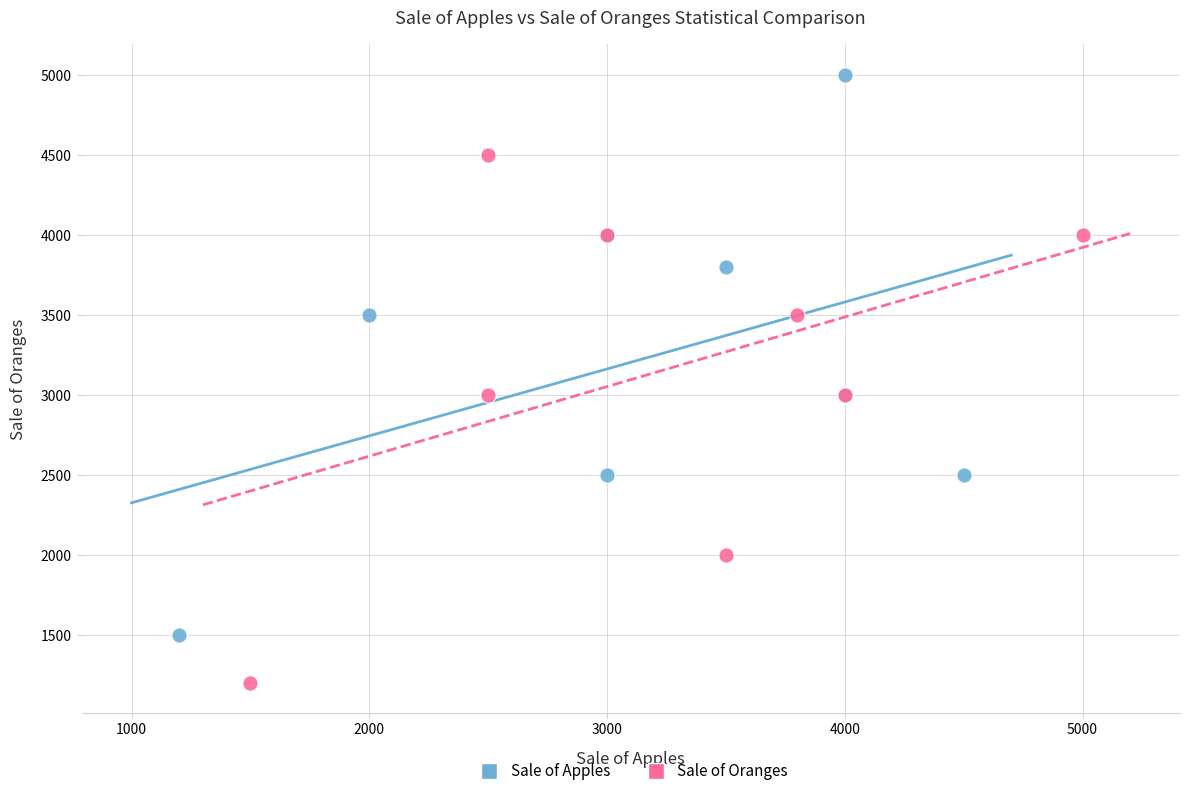

Which series contains the highest Y value?

Sale of Apples